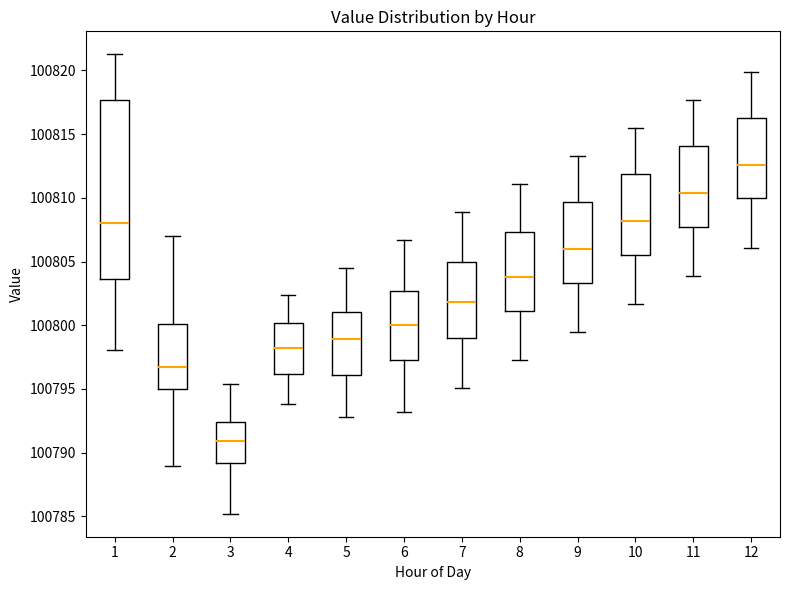

Which box has the lowest median line?

3